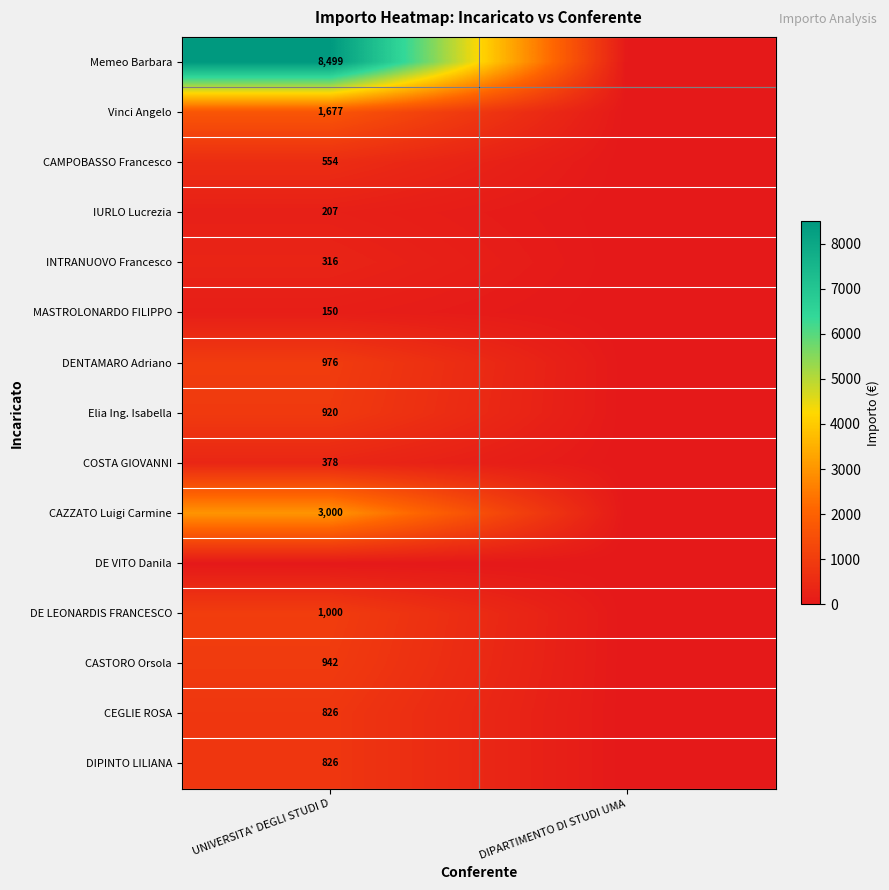

The DIPINTO LILIANA series shows 826 at UNIVERSITA' DEGLI STUDI D. True or false?

True